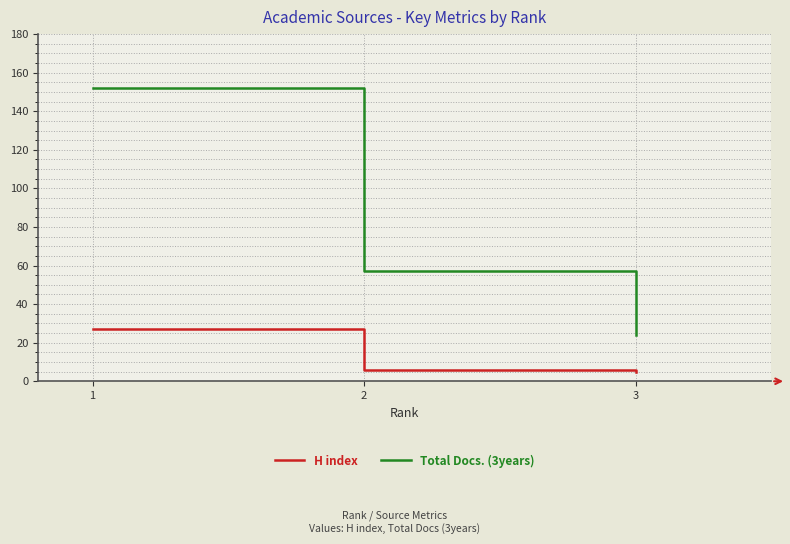

How many series are shown in this chart?

2